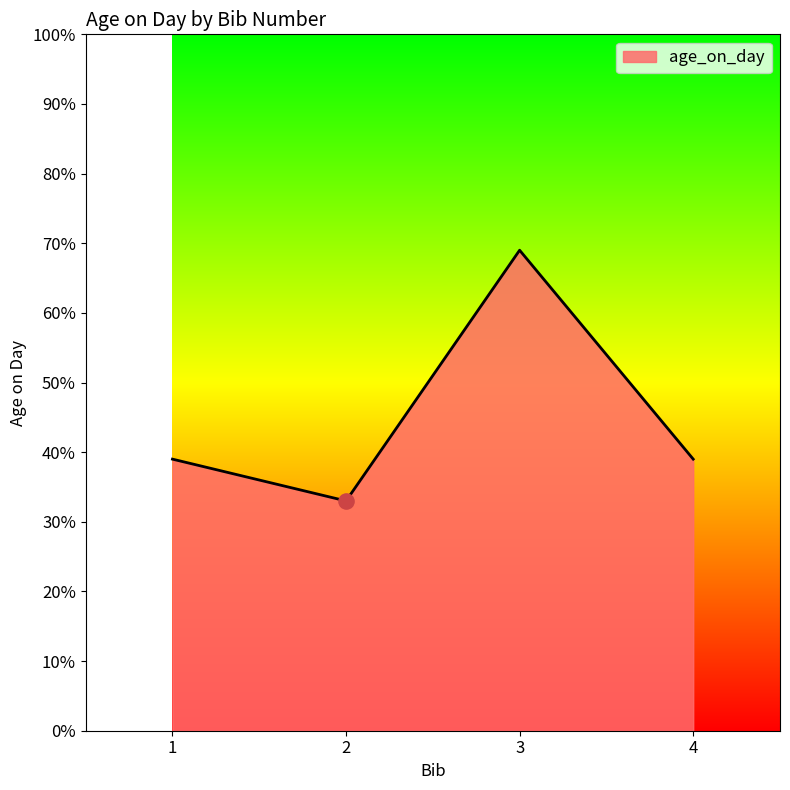

What is the change in value from 2 to 4?

+6